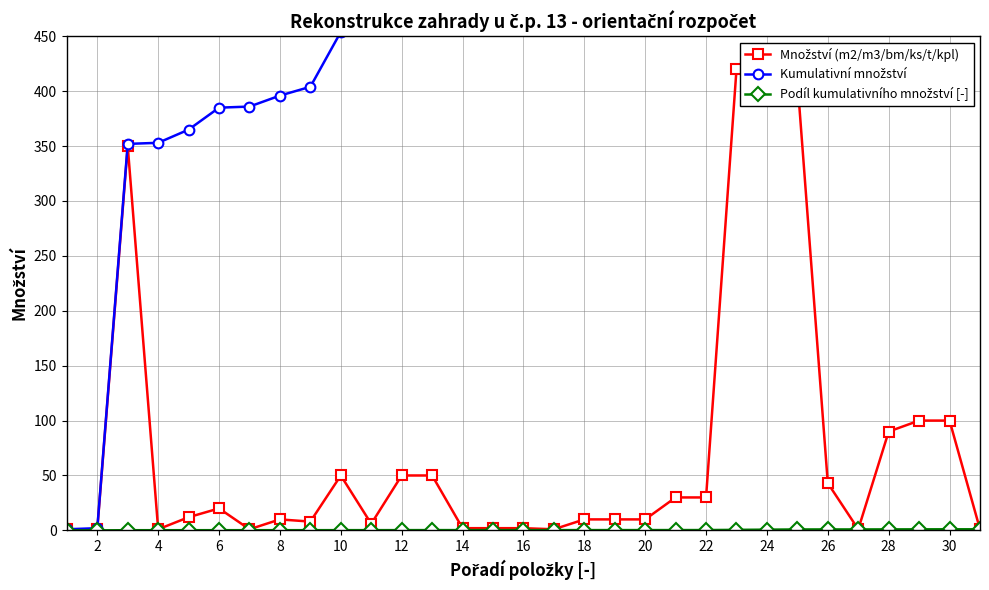

The value of Podíl kumulativního množství [-] at 22 is 0.3. True or false?

False